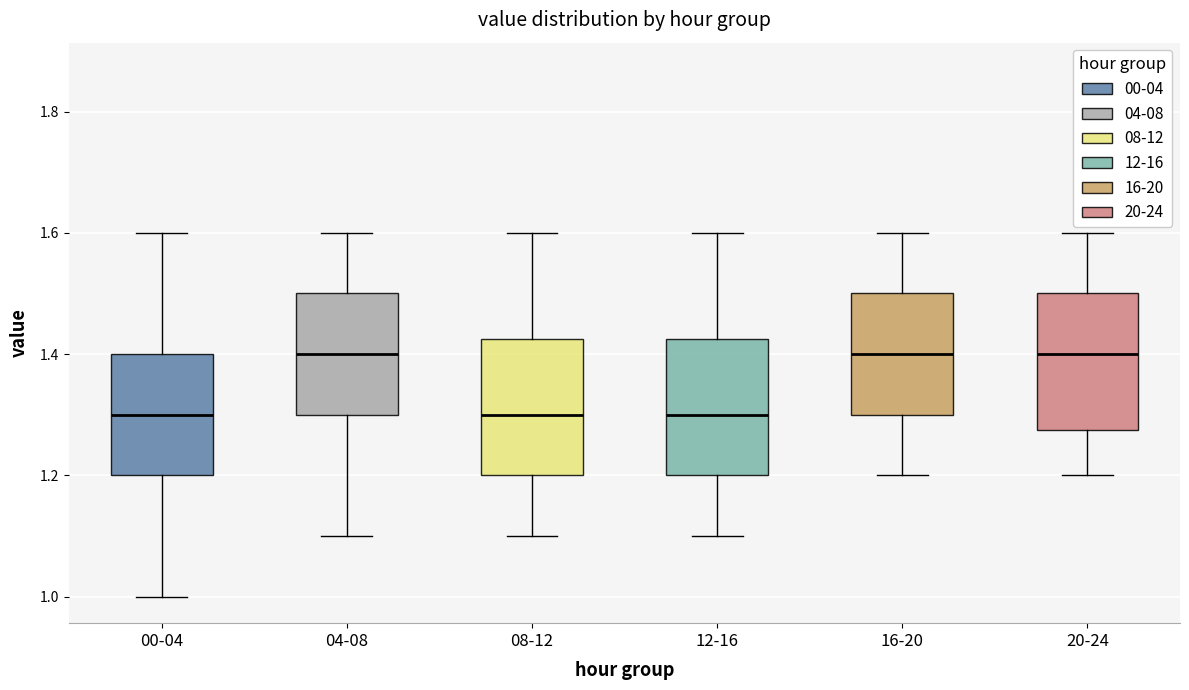

Reading left to right, read every box against the y-axis: the position of its median line, the range the box covers, and the ends of its whiskers. The values are not printed on the chart, so give them approximately, as read against the axis.

00-04: median 1.30, box 1.20 to 1.40, whiskers 1.00 to 1.60
04-08: median 1.40, box 1.30 to 1.50, whiskers 1.10 to 1.60
08-12: median 1.30, box 1.20 to 1.42, whiskers 1.10 to 1.60
12-16: median 1.30, box 1.20 to 1.42, whiskers 1.10 to 1.60
16-20: median 1.40, box 1.30 to 1.50, whiskers 1.20 to 1.60
20-24: median 1.40, box 1.28 to 1.50, whiskers 1.20 to 1.60